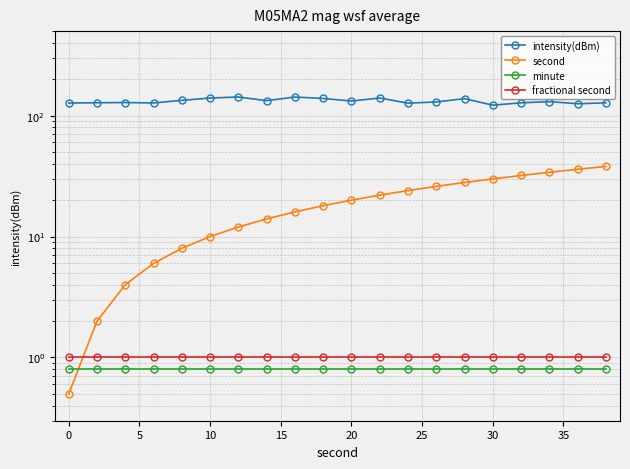

True or false: minute and intensity(dBm) intersect in this chart.

False